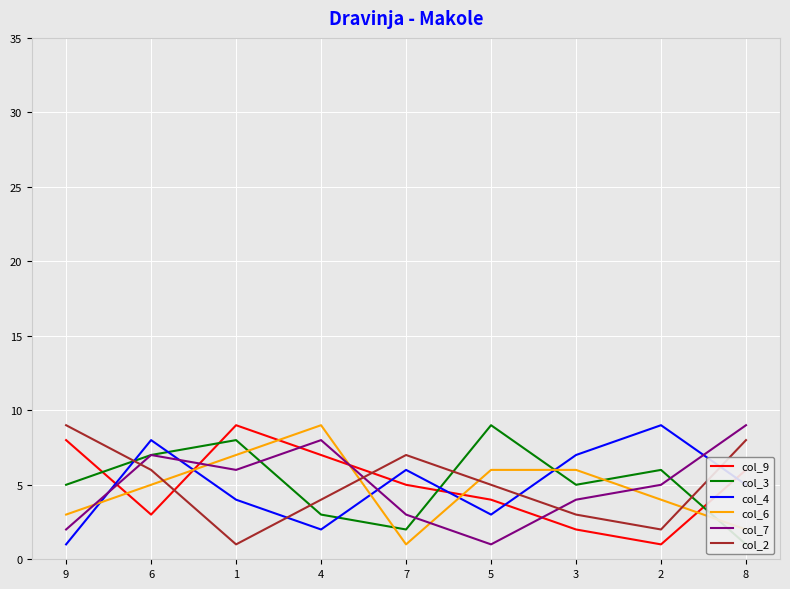

Is it true that col_6 equals 6 at 3?

True